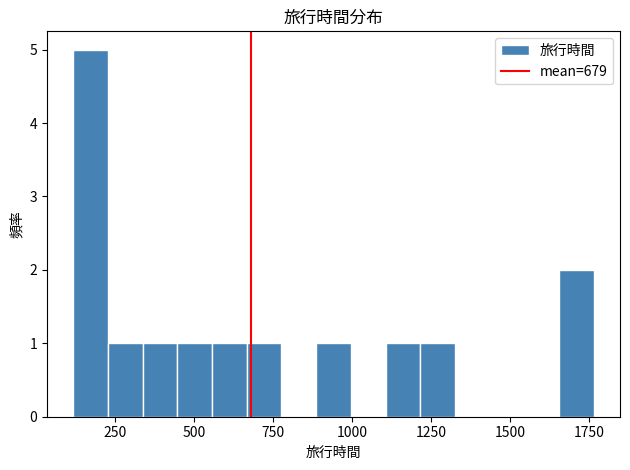

Around what value on the x-axis is the tallest bar? Give the approximate position of its centre, as read against the axis.

150